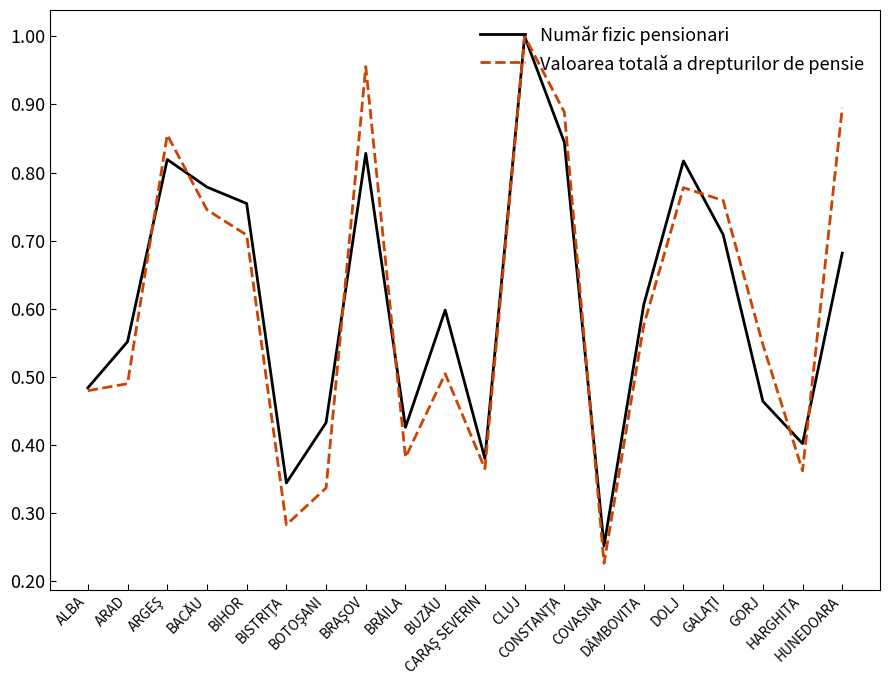

Which series has the widest spread of values?

Valoarea totală a drepturilor de pensie